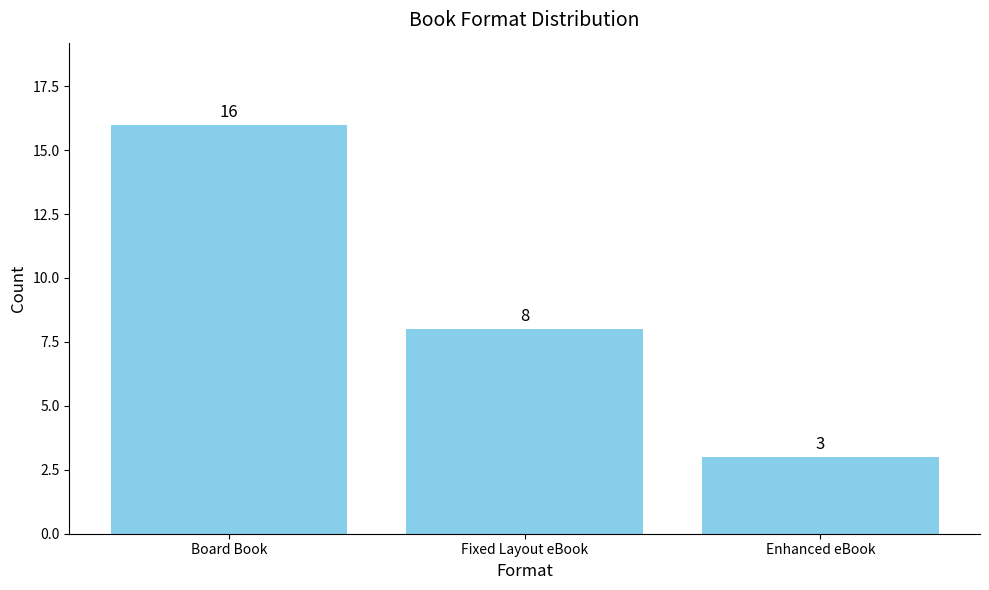

List the labels in order of value, largest first.

Board Book, Fixed Layout eBook, Enhanced eBook